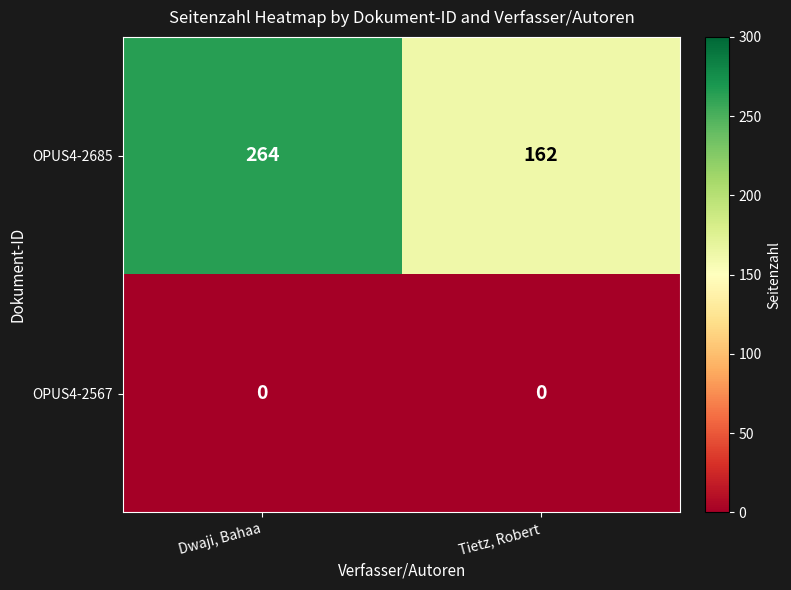

What is the minimum value for OPUS4-2685?

162